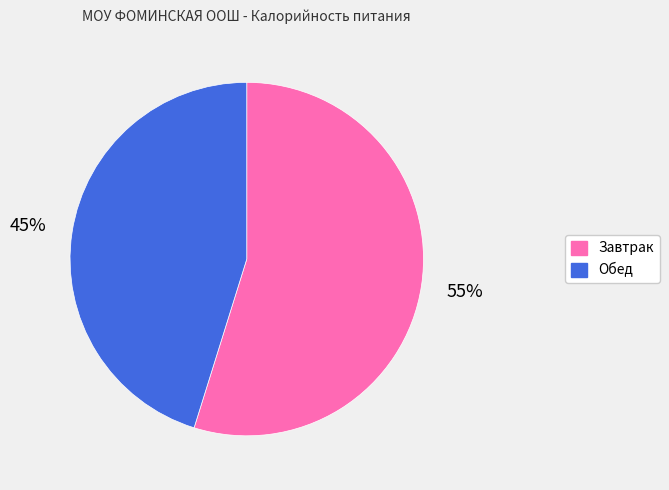

Do Завтрак and Обед together represent more than half of the pie?

Yes